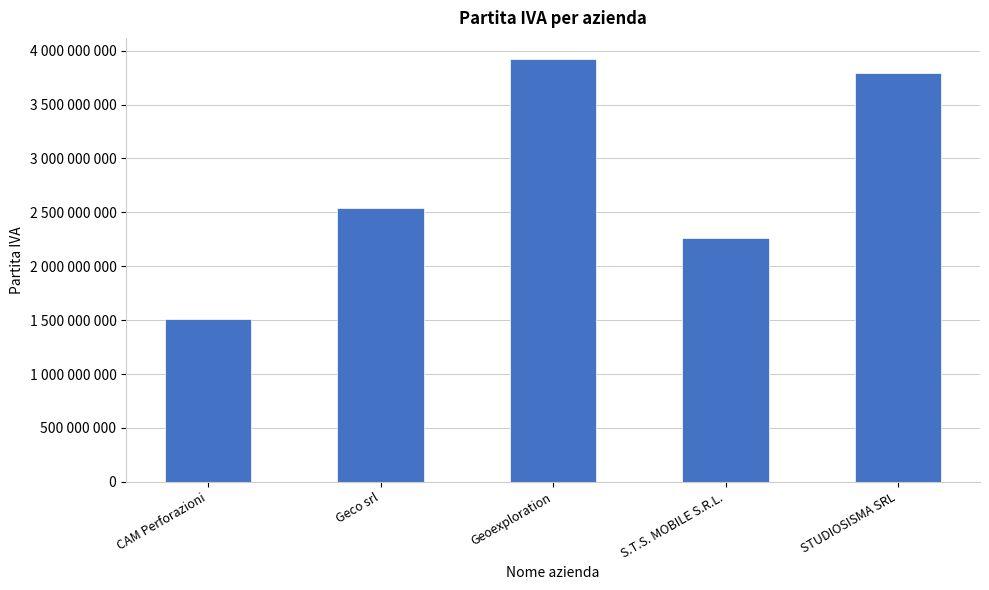

Reading left to right, transcribe all the data shown in this chart.

1511320432	2541280422	3922790401	2262740422	3797510249